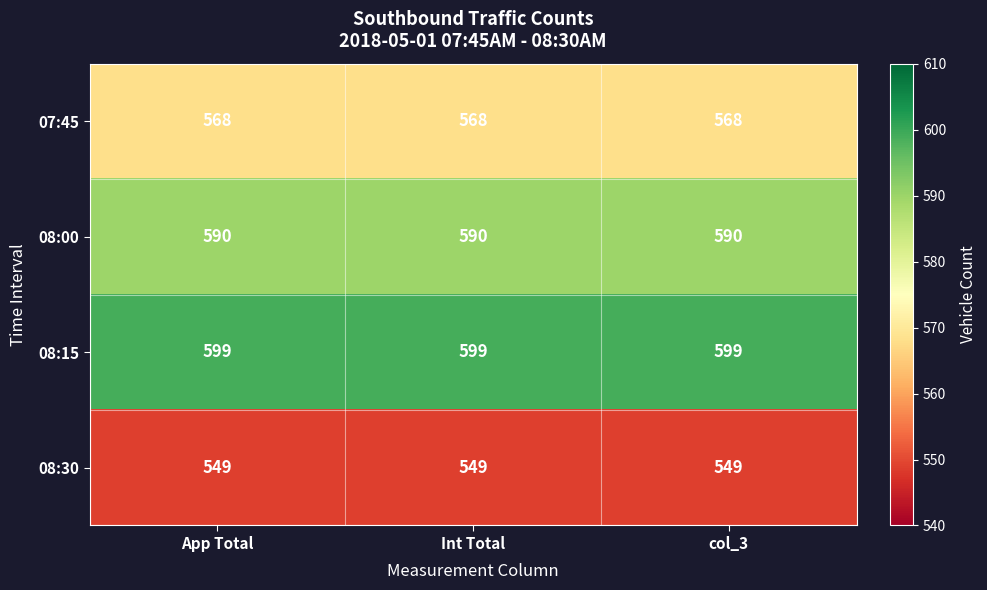

What is the difference between the highest and lowest values at col_3?

50